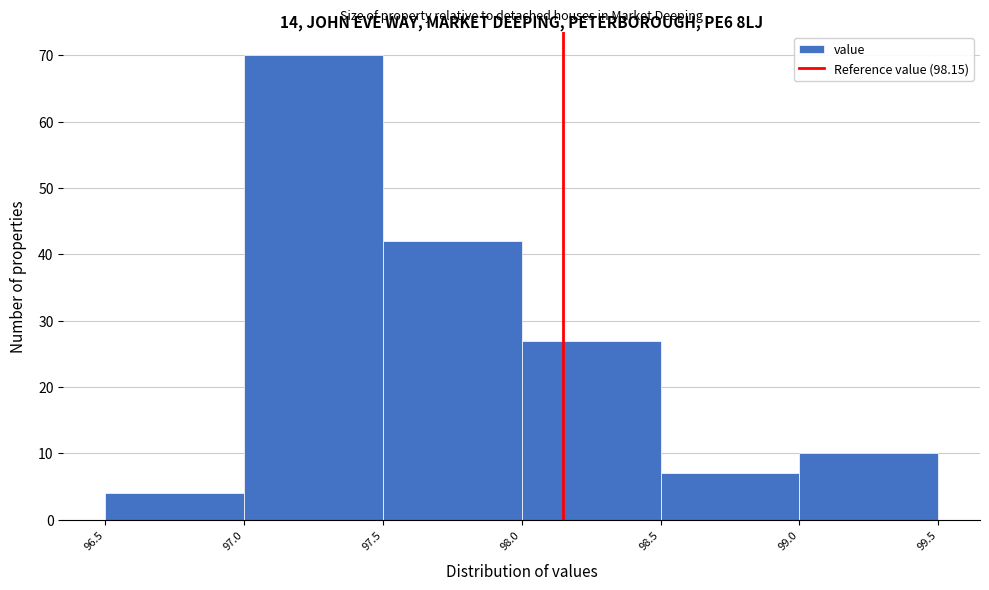

How tall is the bar that spans 97.5 to 98.0 on the x-axis? The values are not printed on the chart, so give them approximately, as read against the axis.

42